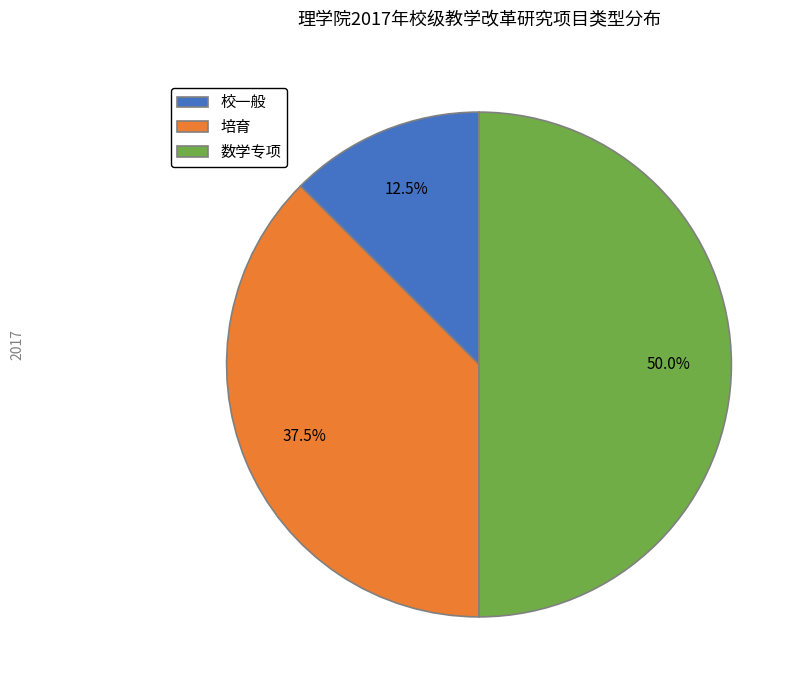

What is the smallest slice in the pie chart?

校一般